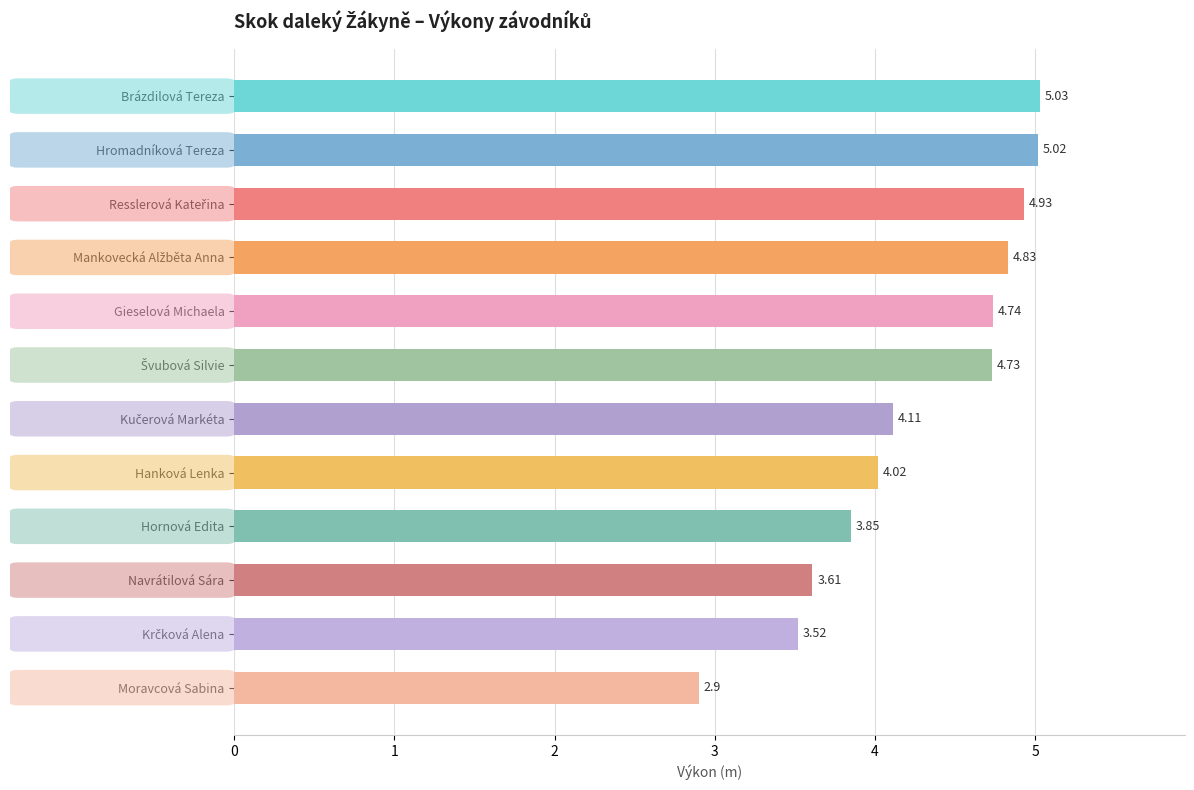

What is the label of the 1st bar from the top?

Brázdilová Tereza